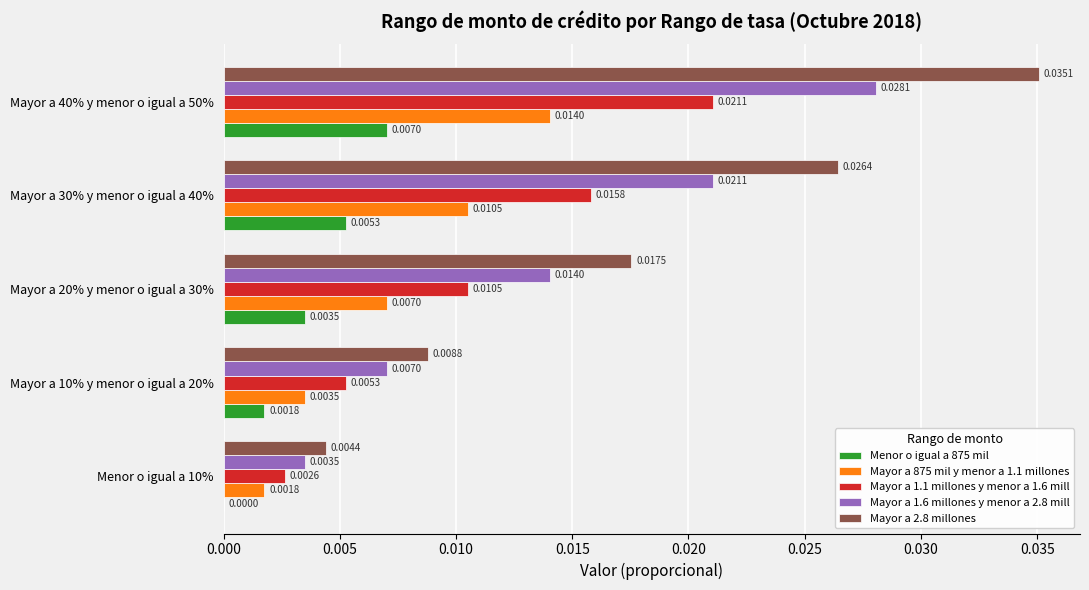

How many data points does each series have?

5